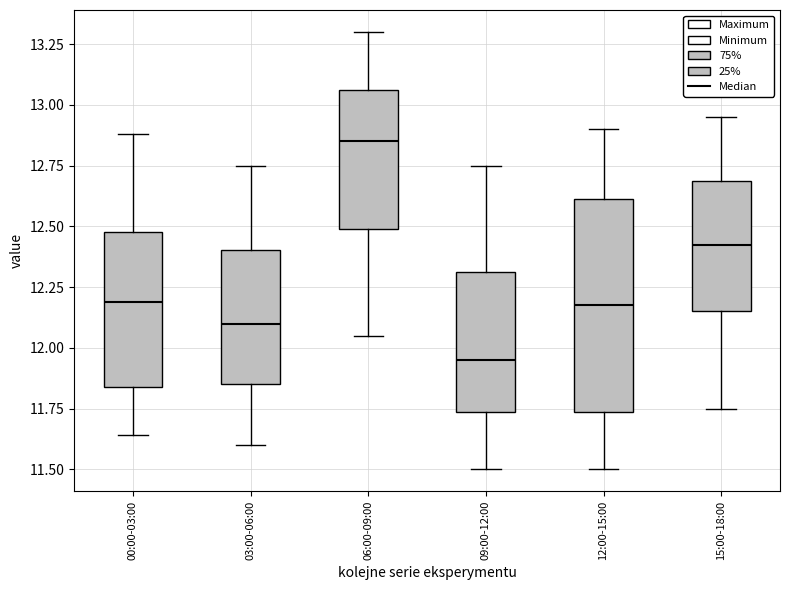

Reading left to right, read every box against the y-axis: the position of its median line, the range the box covers, and the ends of its whiskers. The values are not printed on the chart, so give them approximately, as read against the axis.

00:00-03:00: median 12.20, box 11.85 to 12.50, whiskers 11.65 to 12.90
03:00-06:00: median 12.10, box 11.85 to 12.40, whiskers 11.60 to 12.75
06:00-09:00: median 12.85, box 12.50 to 13.05, whiskers 12.05 to 13.30
09:00-12:00: median 11.95, box 11.75 to 12.30, whiskers 11.50 to 12.75
12:00-15:00: median 12.20, box 11.75 to 12.60, whiskers 11.50 to 12.90
15:00-18:00: median 12.45, box 12.15 to 12.70, whiskers 11.75 to 12.95